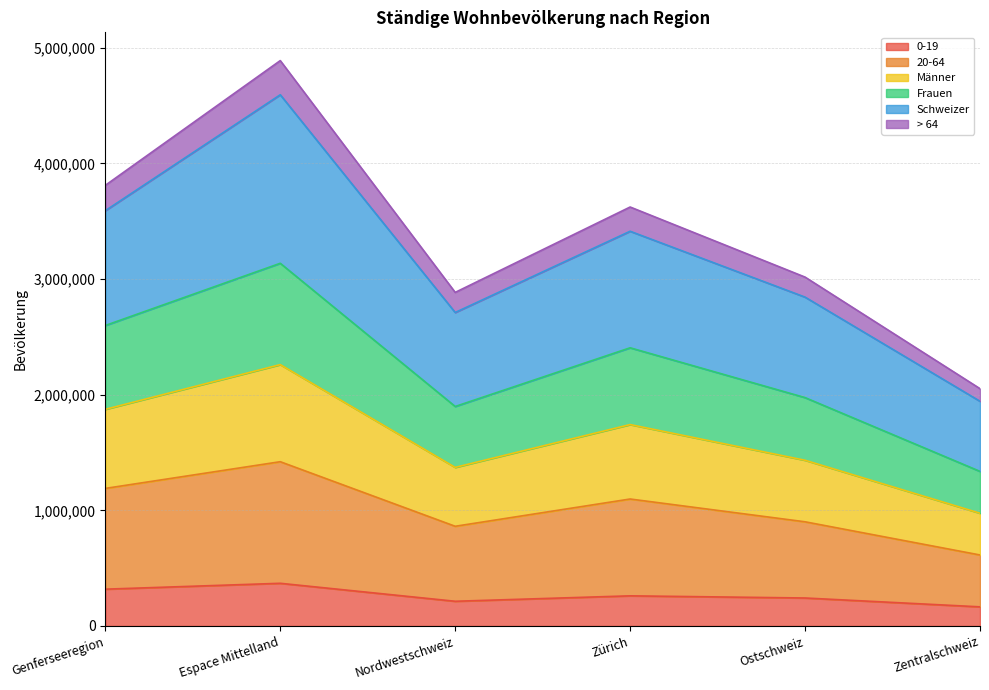

What is the total value across all series at Genferseeregion?

3810305